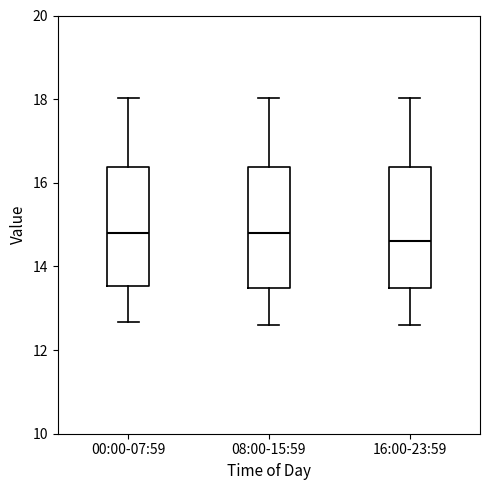

Where does the upper whisker of the box for 16:00-23:59 end on the y-axis? The values are not printed on the chart, so give them approximately, as read against the axis.

18.0